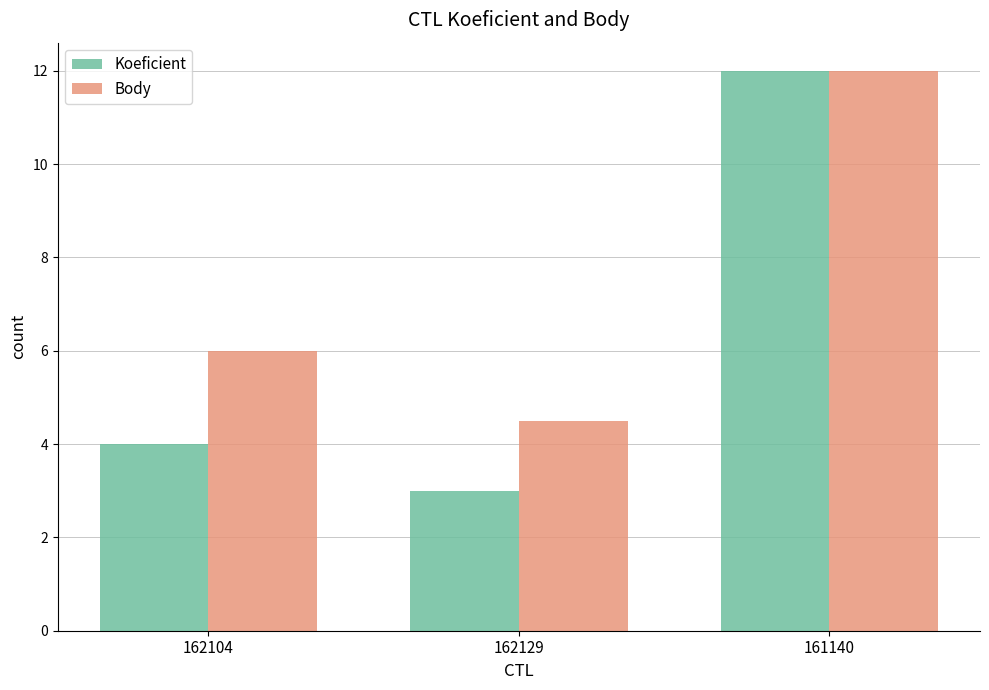

What is the sum of the Koeficient values at 162104 and 161140?

16.0